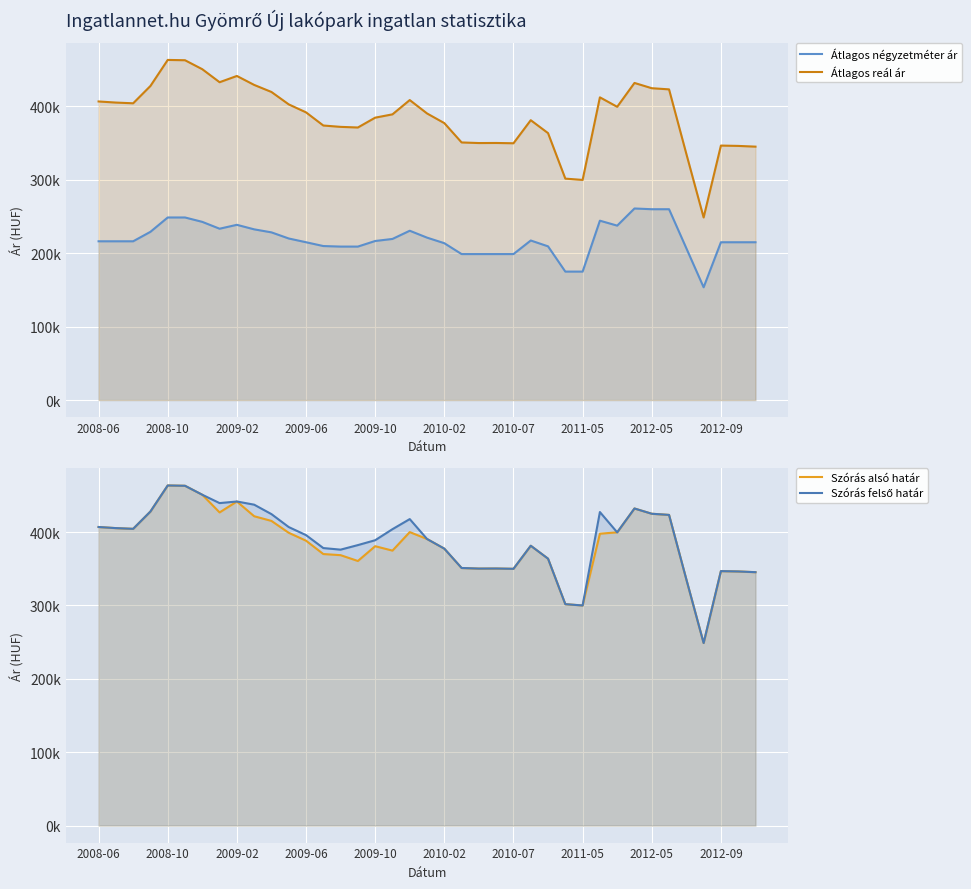

What is the maximum value for Átlagos négyzetméter ár?

261000